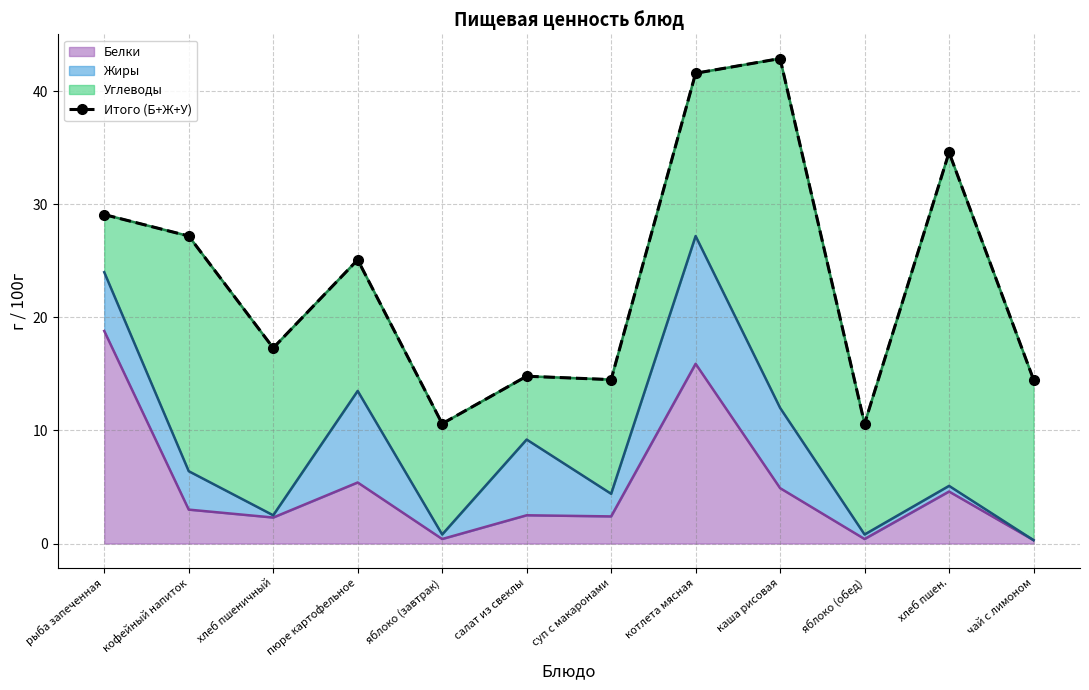

What is the label of the 2nd point from the right?

хлеб пшен.